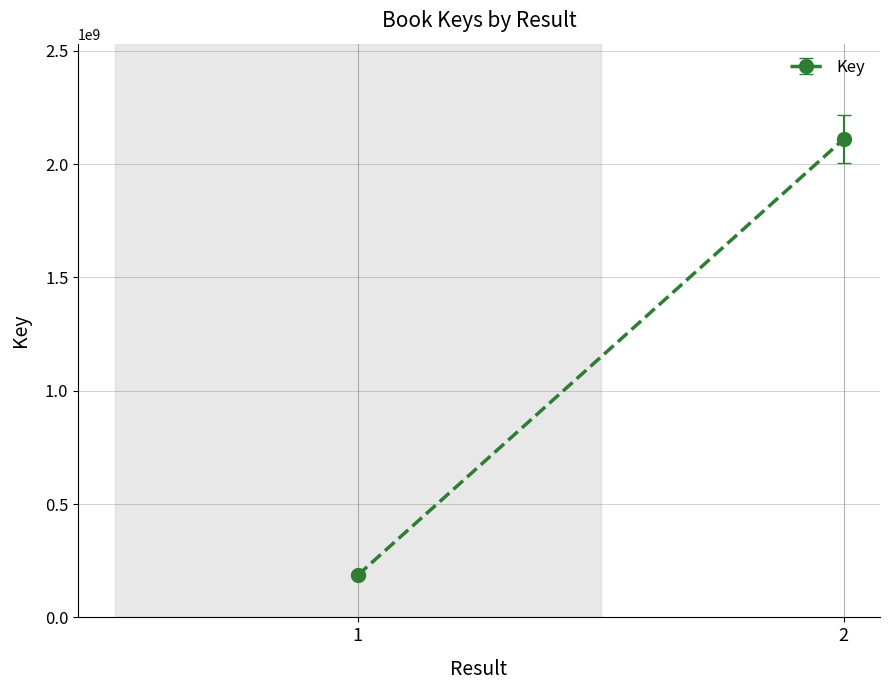

At which label is the value closest to 1147249550?

1